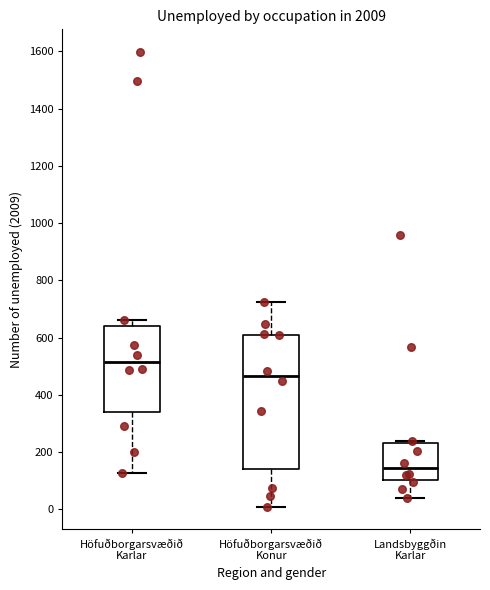

Reading left to right, transcribe this box plot: for each box, give where its median line is, the range the box spans, and where its two whiskers end, as read against the y-axis. The values are not printed on the chart, so give them approximately, as read against the axis.

Höfuðborgarsvæðið Karlar: median 520, box 340 to 640, whiskers 120 to 660
Höfuðborgarsvæðið Konur: median 460, box 140 to 620, whiskers 0 to 720
Landsbyggðin Karlar: median 140, box 100 to 240, whiskers 40 to 240 (just above the box's upper edge)